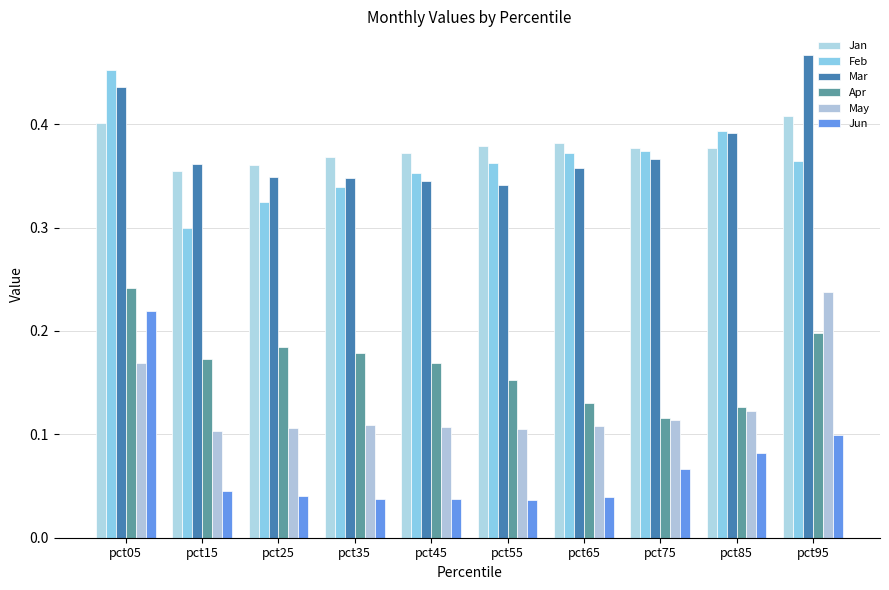

Is the value of Mar at pct85 greater than the value of Apr at pct45?

Yes